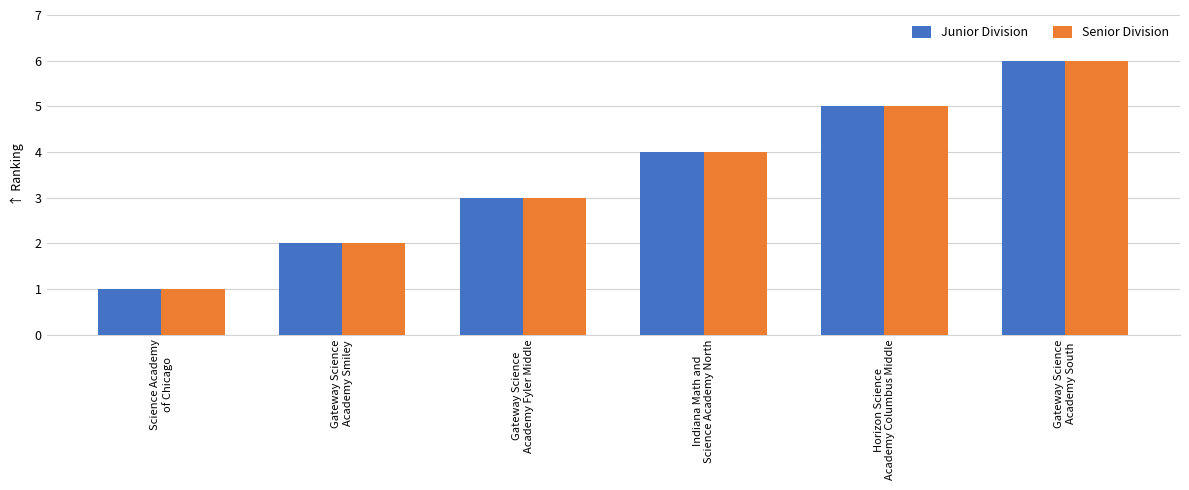

What is the average value of the Senior Division series?

4